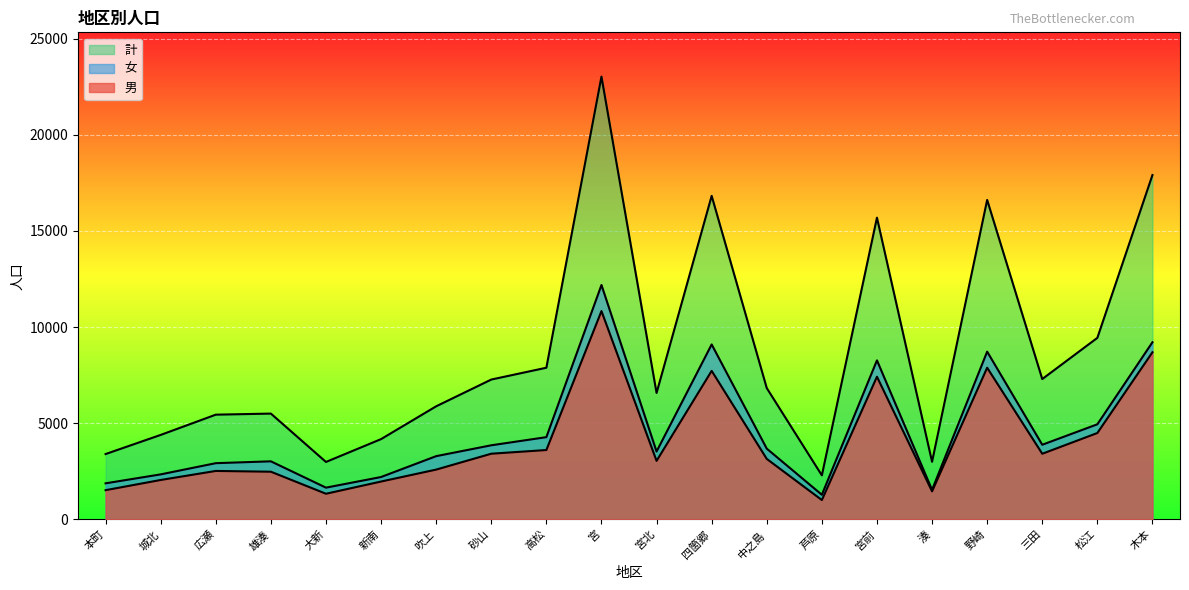

Where is the first local minimum for 女?

大新